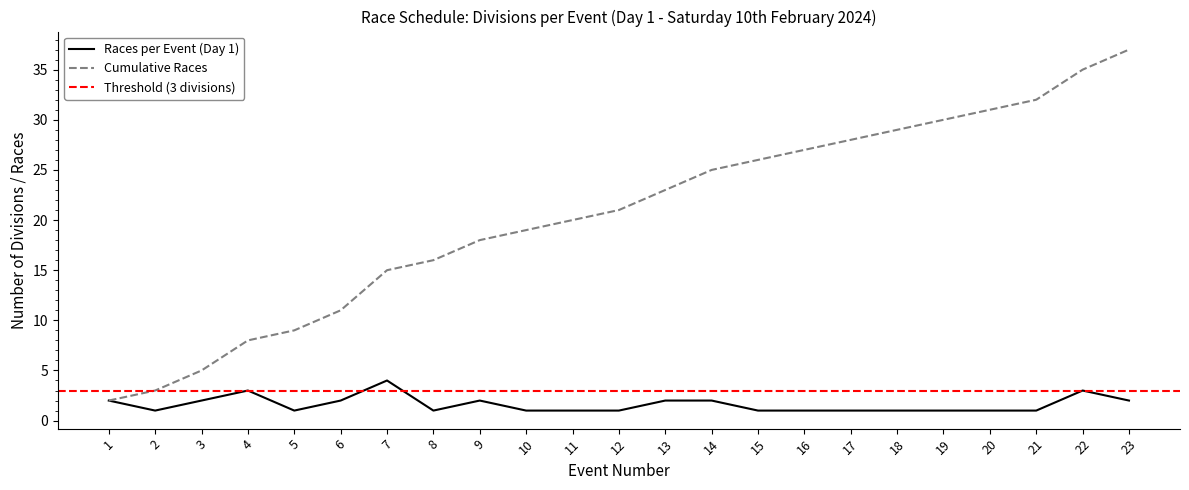

Reading left to right, list all the values displayed in this chart.

Races per Event (Day 1): 2	1	2	3	1	2	4	1	2	1	1	1	2	2	1	1	1	1	1	1	1	3	2
Cumulative Races: 2	3	5	8	9	11	15	16	18	19	20	21	23	25	26	27	28	29	30	31	32	35	37